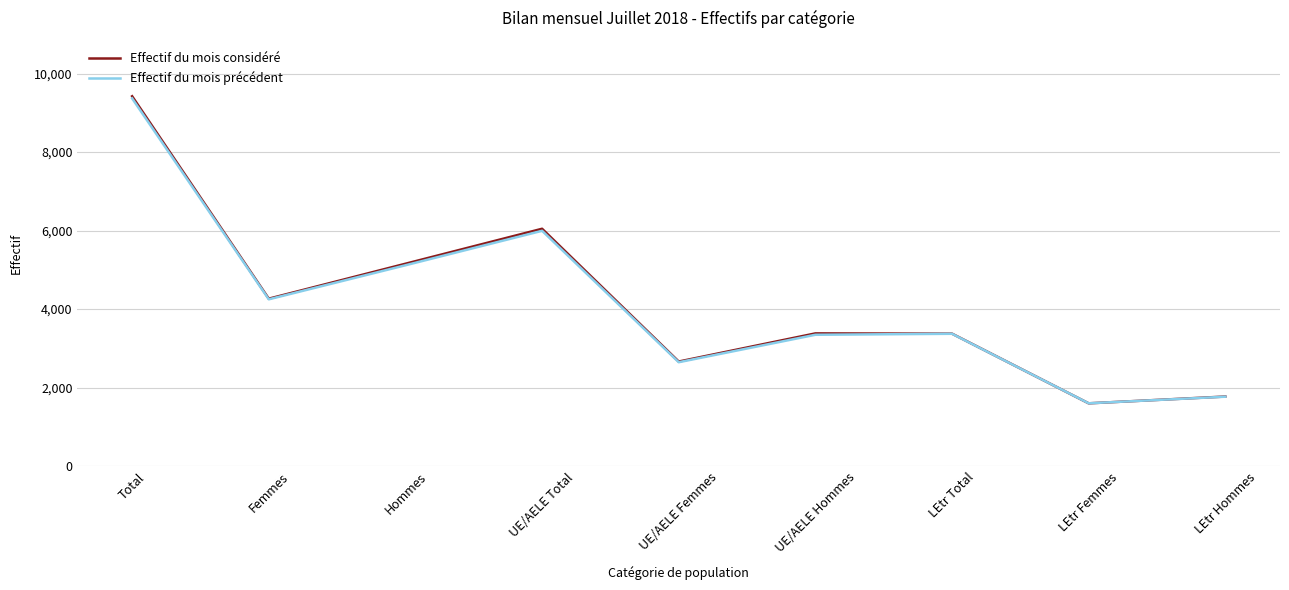

How many distinct data groups are displayed?

2